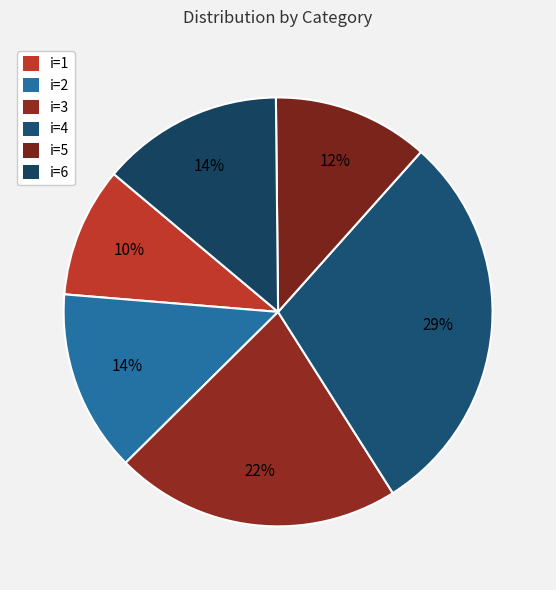

True or false: i=2 accounts for 3% of the total.

False